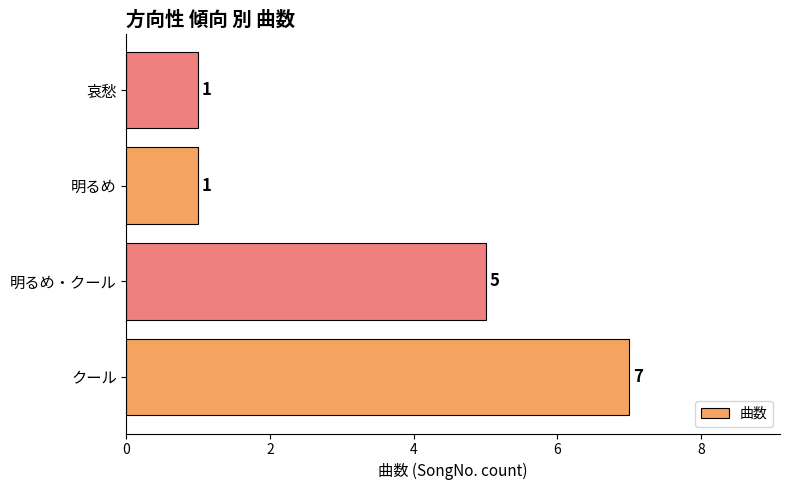

Reading top to bottom, transcribe all the data shown in this chart.

哀愁=1	明るめ=1	明るめ・クール=5	クール=7